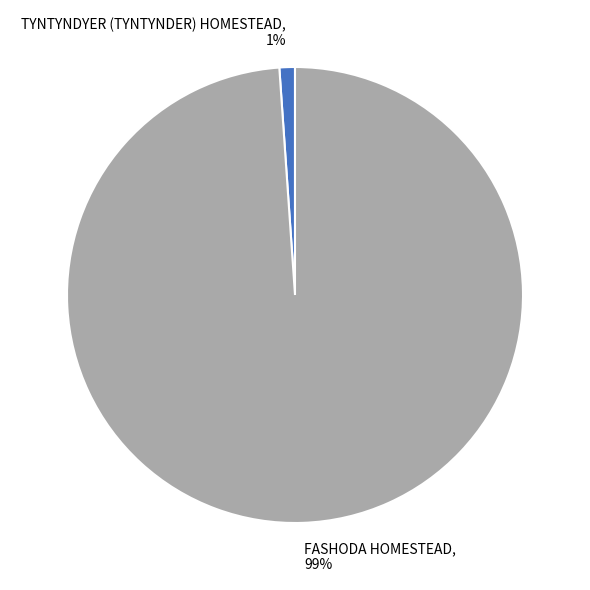

Count the number of slices in the pie.

2